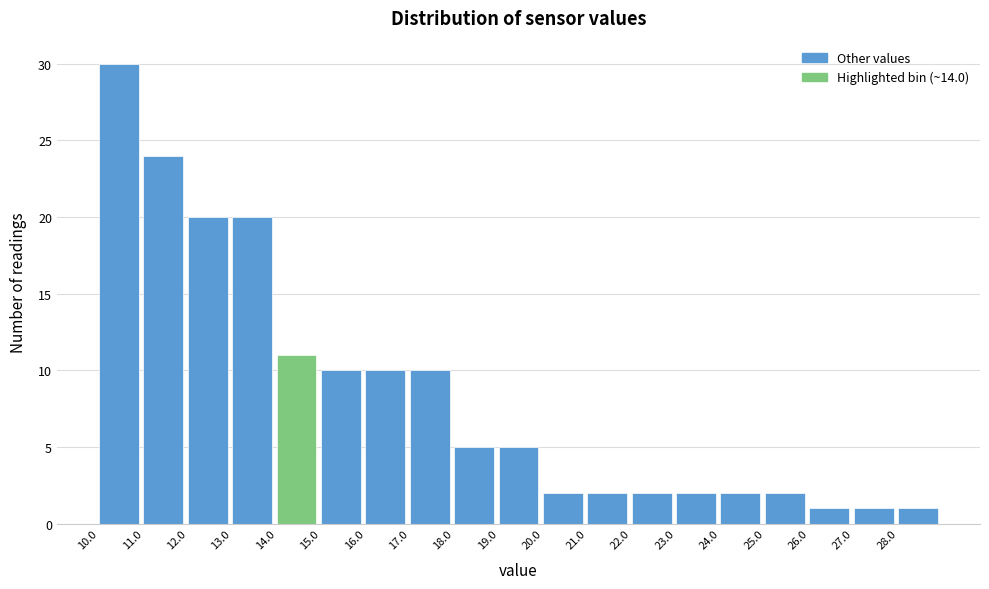

Reading left to right, transcribe this chart: for each bar, give the range it covers on the x-axis and its height. The values are not printed on the chart, so give them approximately, as read against the axis.

10 to 11: 30
11 to 12: 24
12 to 13: 20
13 to 14: 20
14 to 15: 11
15 to 16: 10
16 to 17: 10
17 to 18: 10
18 to 19: 5
19 to 20: 5
20 to 21: 2
21 to 22: 2
22 to 23: 2
23 to 24: 2
24 to 25: 2
25 to 26: 2
26 to 27: 1
27 to 28: 1
28 to 29: 1